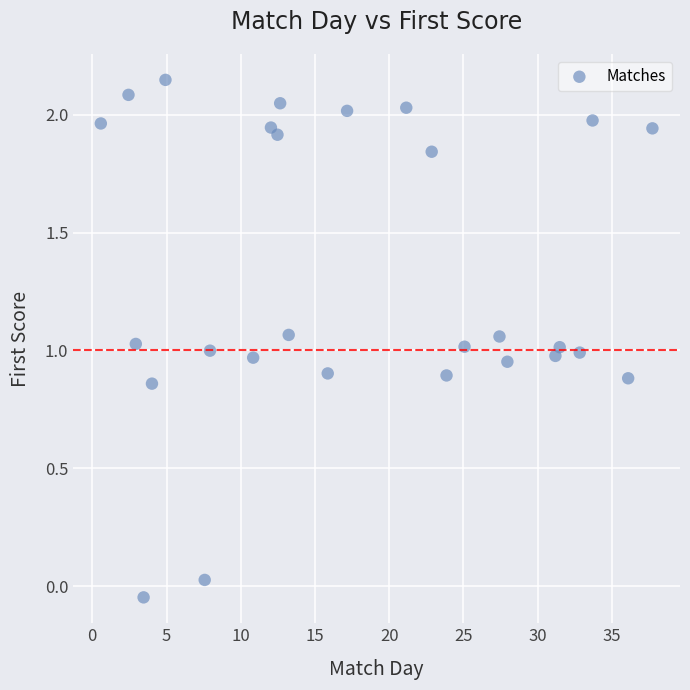

What is the range of Y values (max minus min)?

2.2